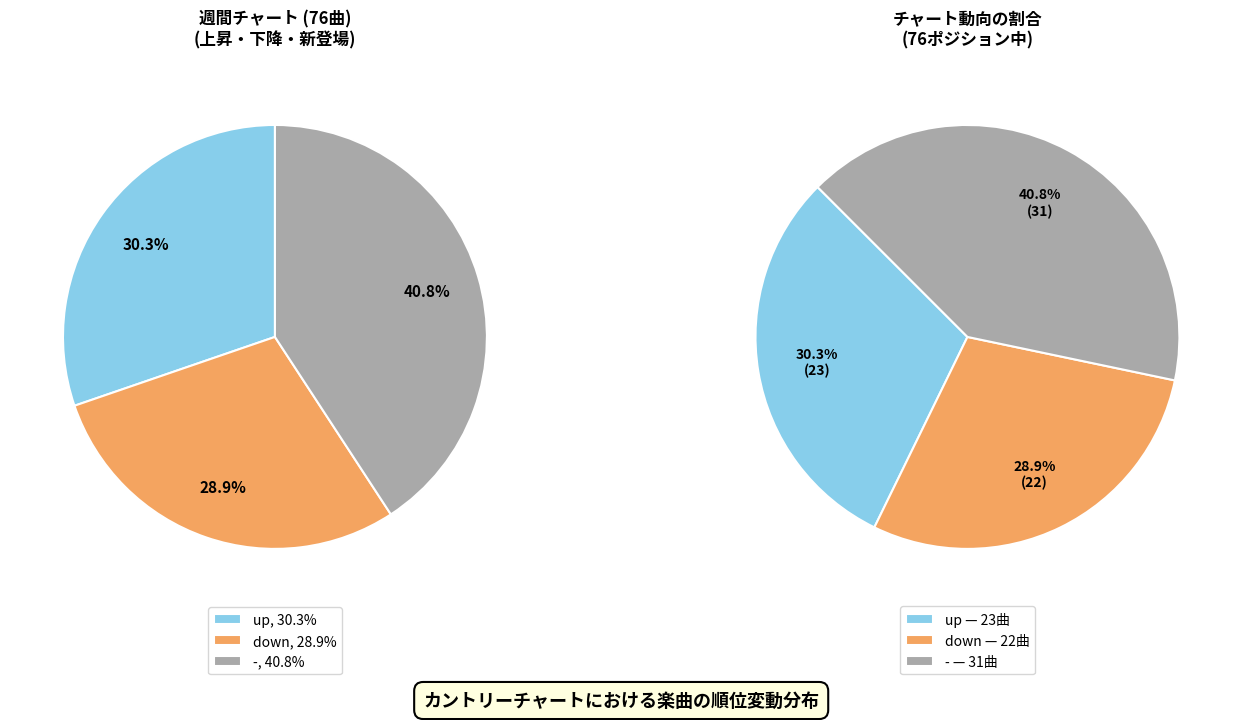

To the nearest percent, what is the difference between the largest and smallest slice percentages?

12%